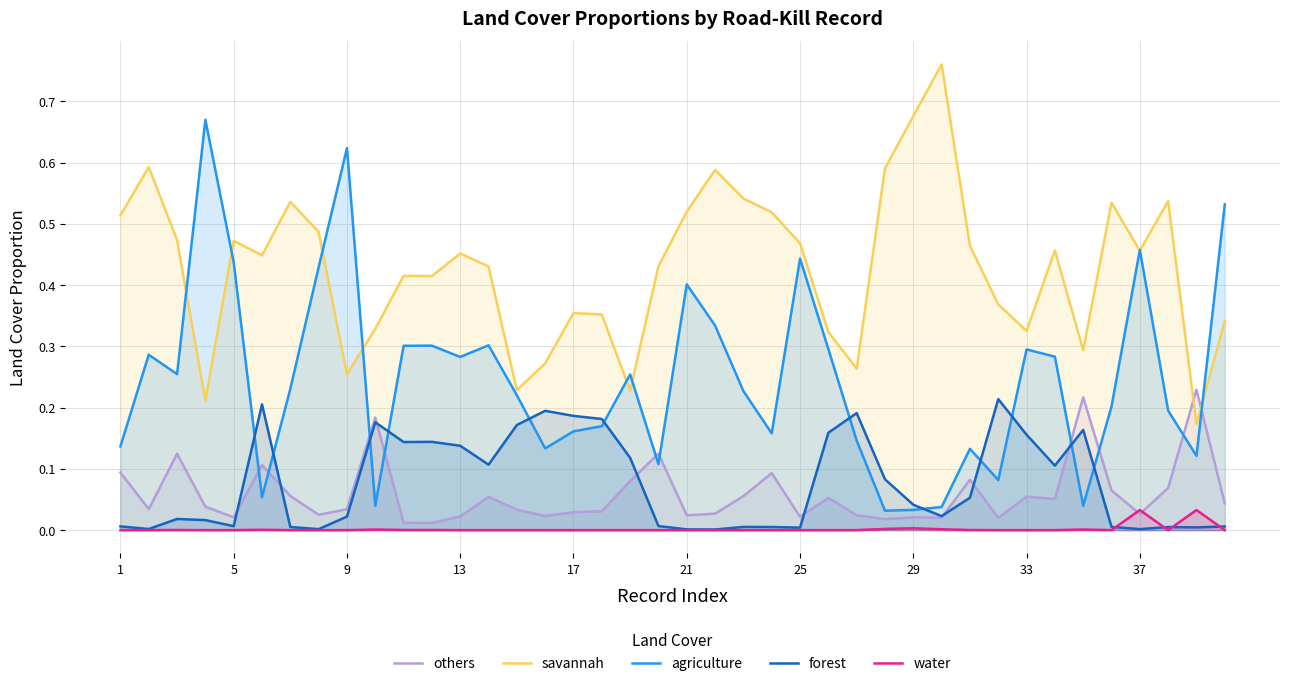

Which series has the largest total across all categories?

savannah